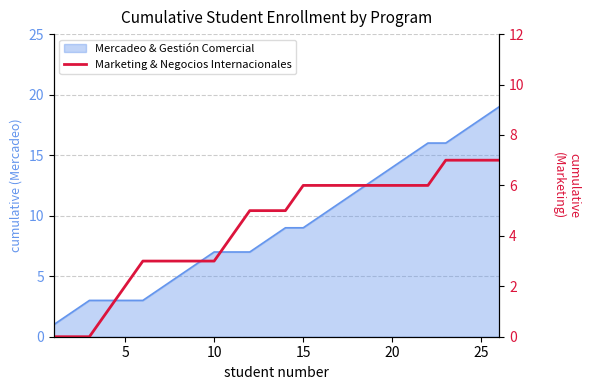

Is it true that the value at 18 is 6?

True